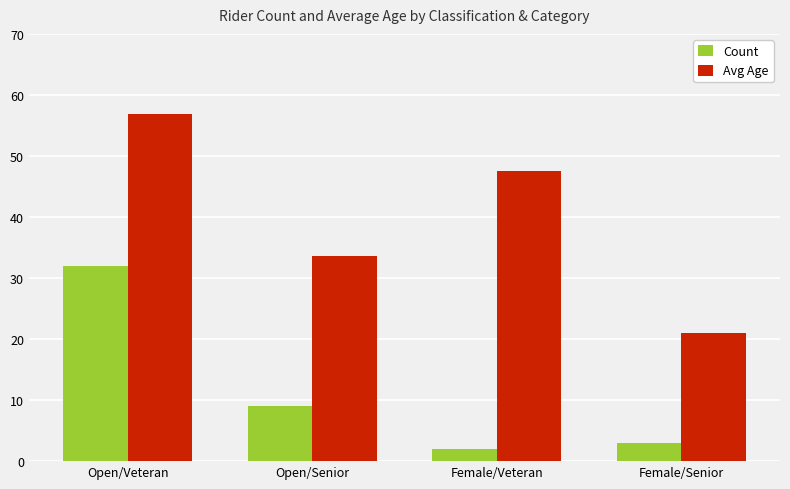

What is the label of the 1st bar from the left?

Open/Veteran